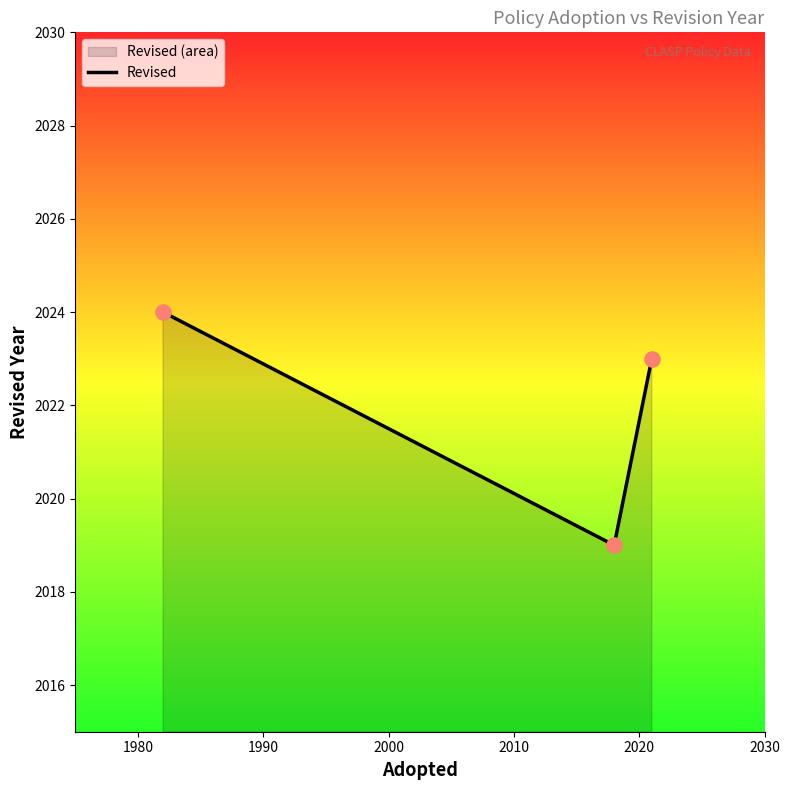

What is the greatest value displayed?

2024